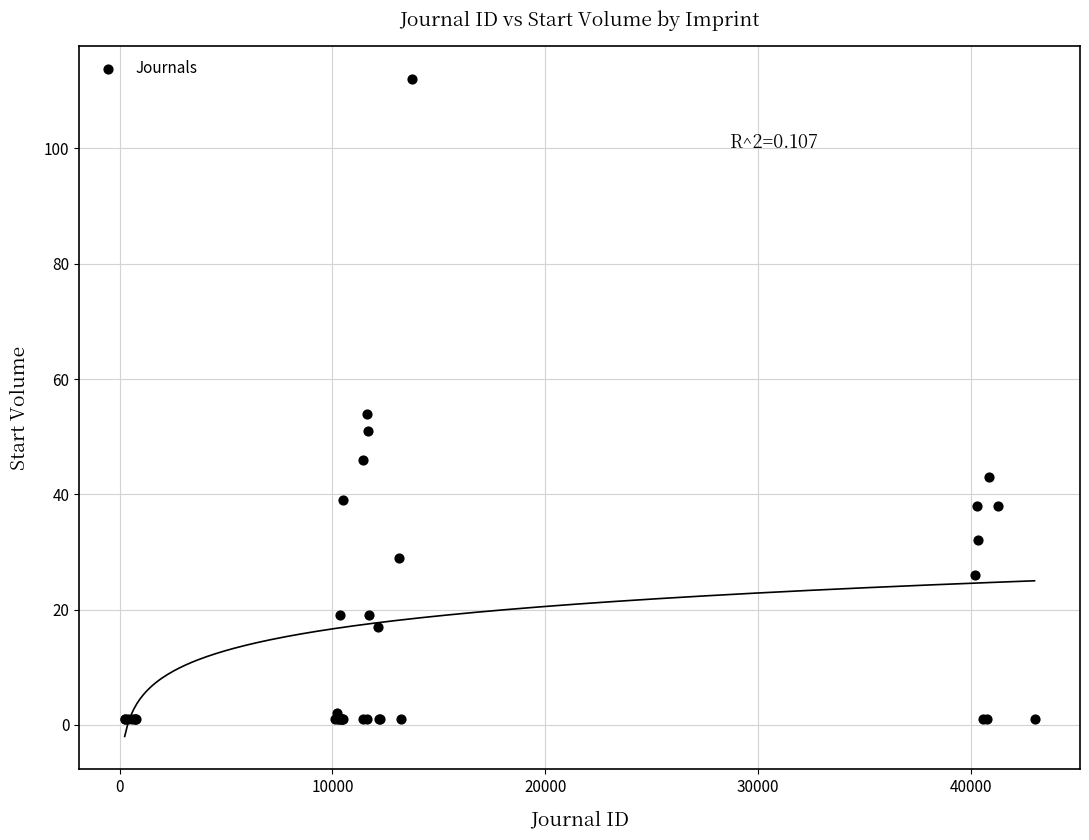

What Y value in the scatter plot is closest to 56?

54